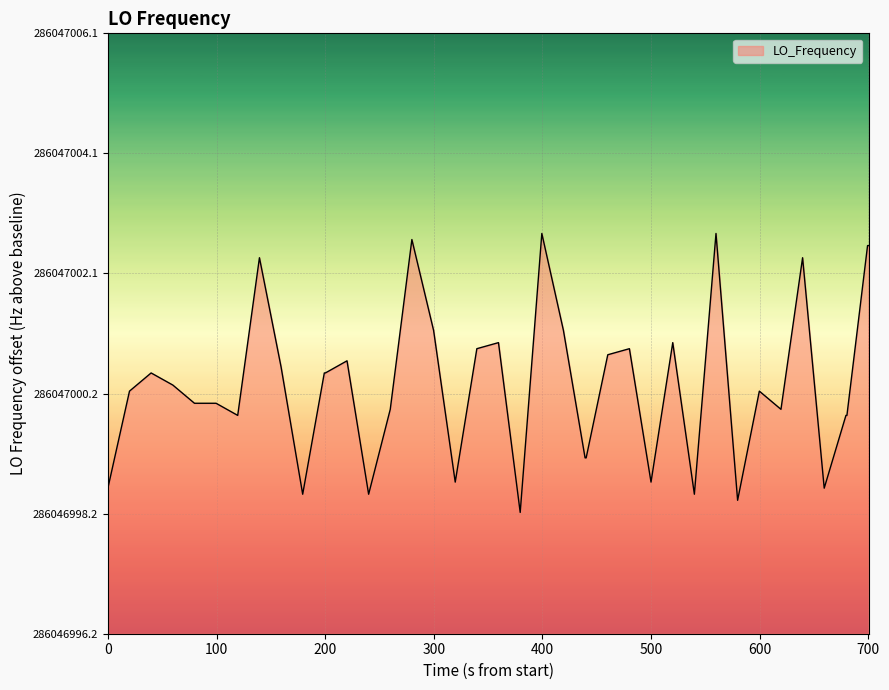

Does the chart display data point markers on the line(s)?

No